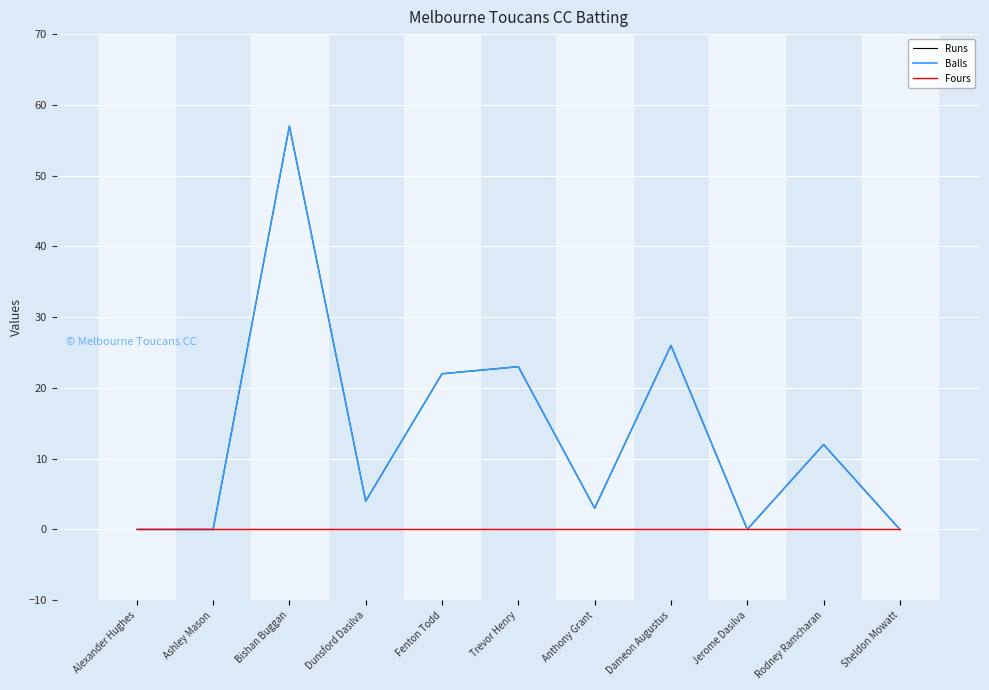

At which category is the sum across all series the highest?

Bishan Buggan